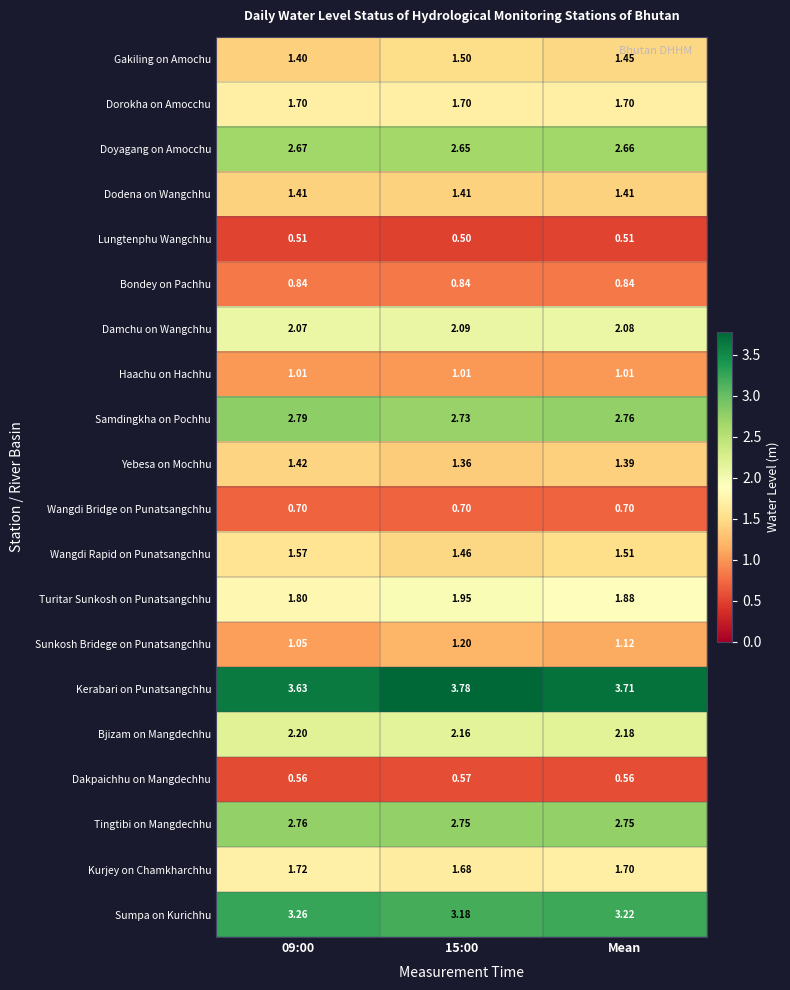

Which series has the largest total across all categories?

Kerabari on Punatsangchhu